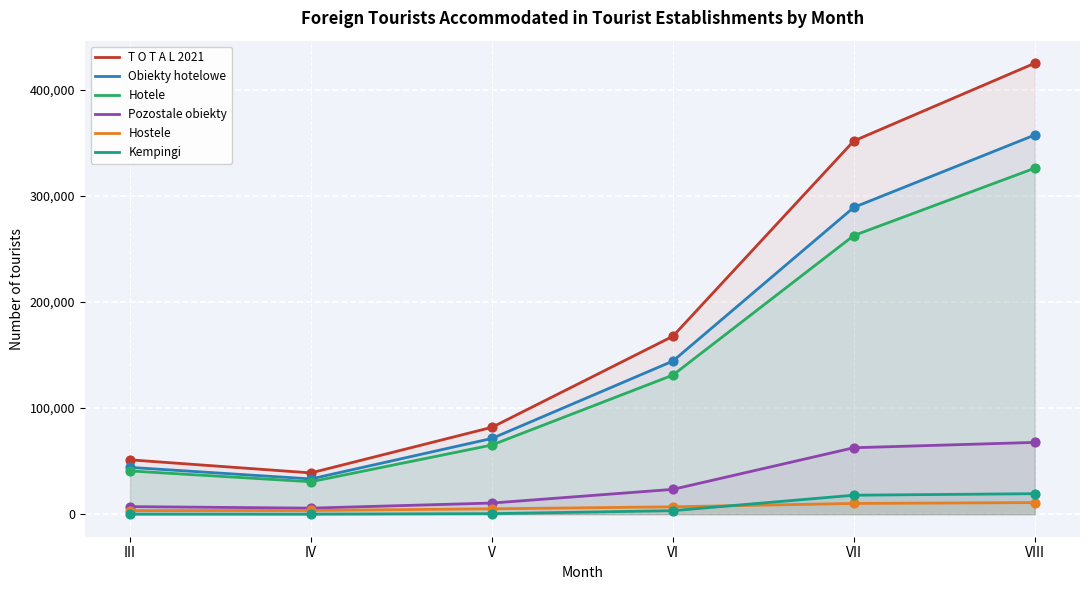

Which series reaches the maximum Y coordinate?

T O T A L 2021